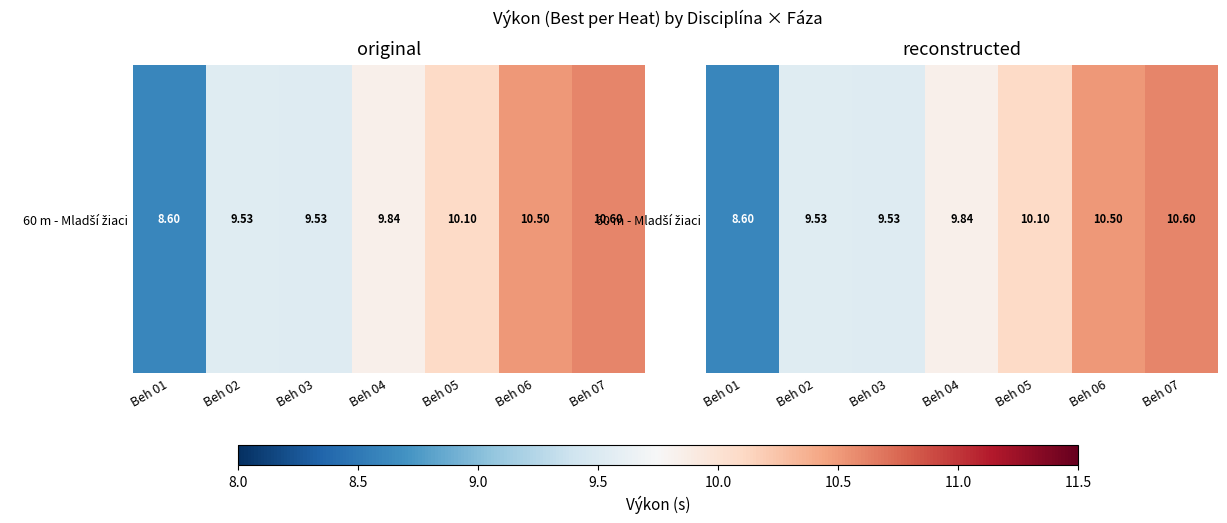

Reading right to left, list all the values displayed in this chart.

Beh 07=10.6	Beh 06=10.5	Beh 05=10.1	Beh 04=9.8	Beh 03=9.5	Beh 02=9.5	Beh 01=8.6